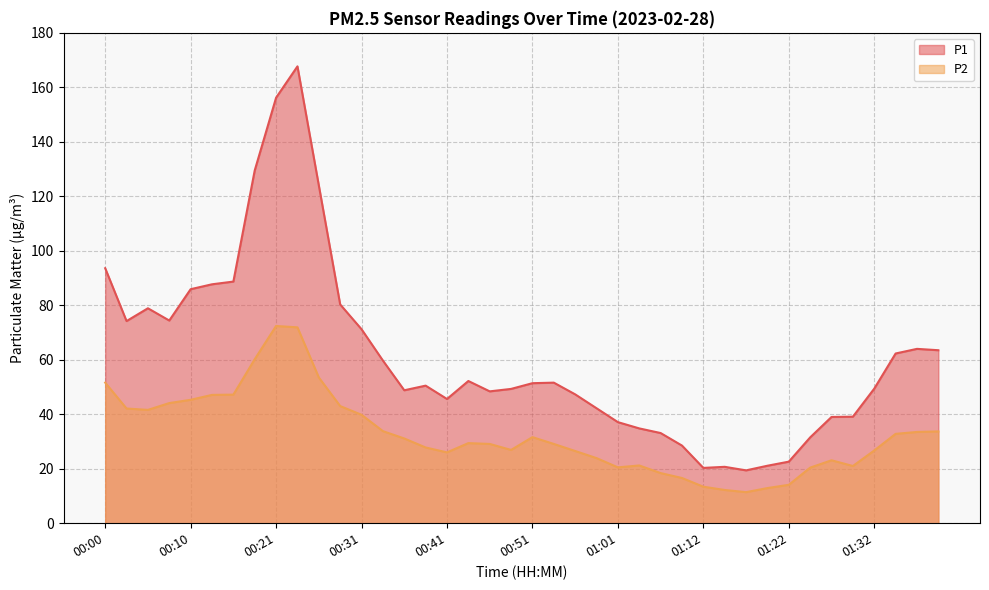

What is the total value across all series at 00:10?

131.2